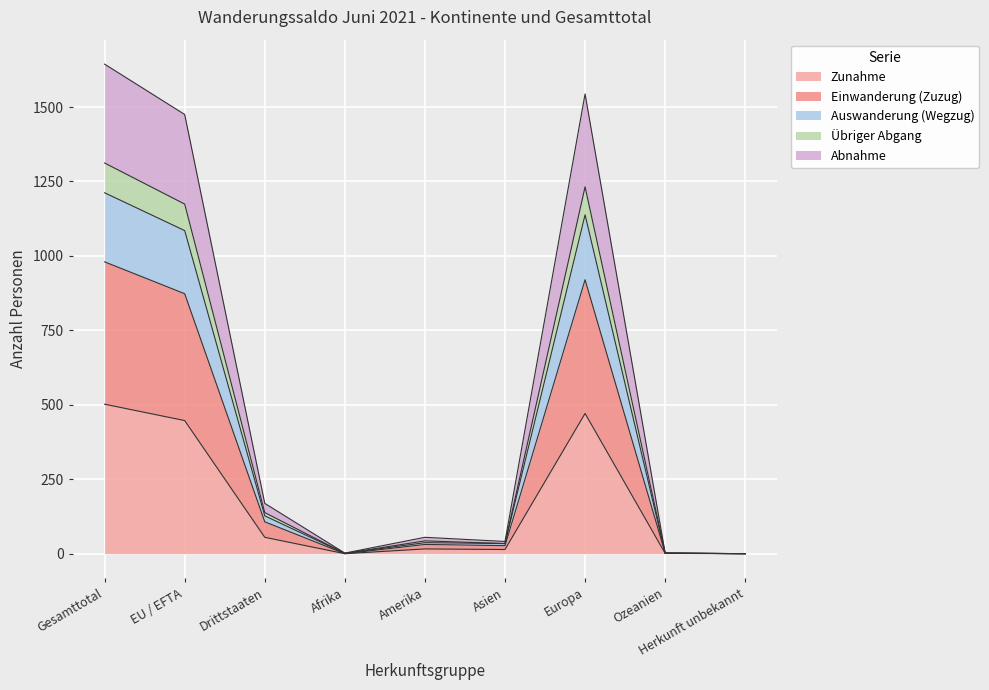

Which category has the highest value in the Übriger Abgang series?

Gesamttotal